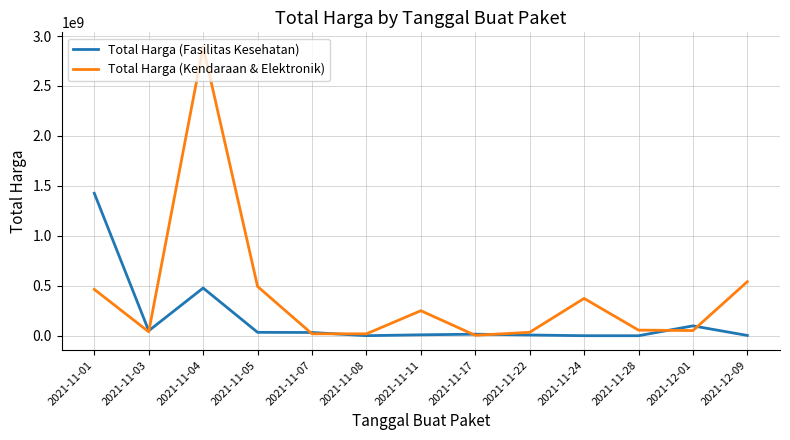

What are all the series names shown in the legend?

Total Harga (Fasilitas Kesehatan), Total Harga (Kendaraan & Elektronik)